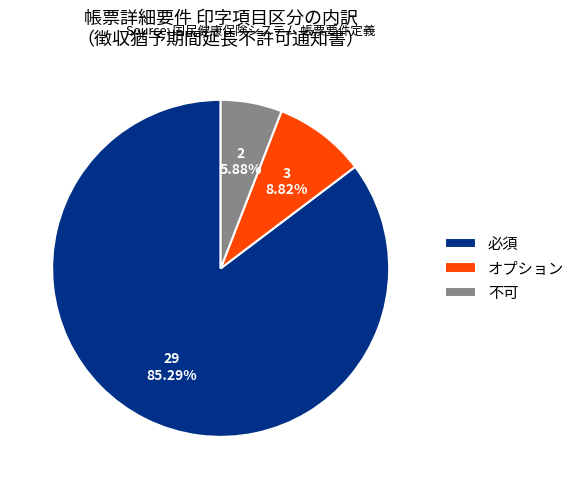

Which category accounts for the majority?

必須